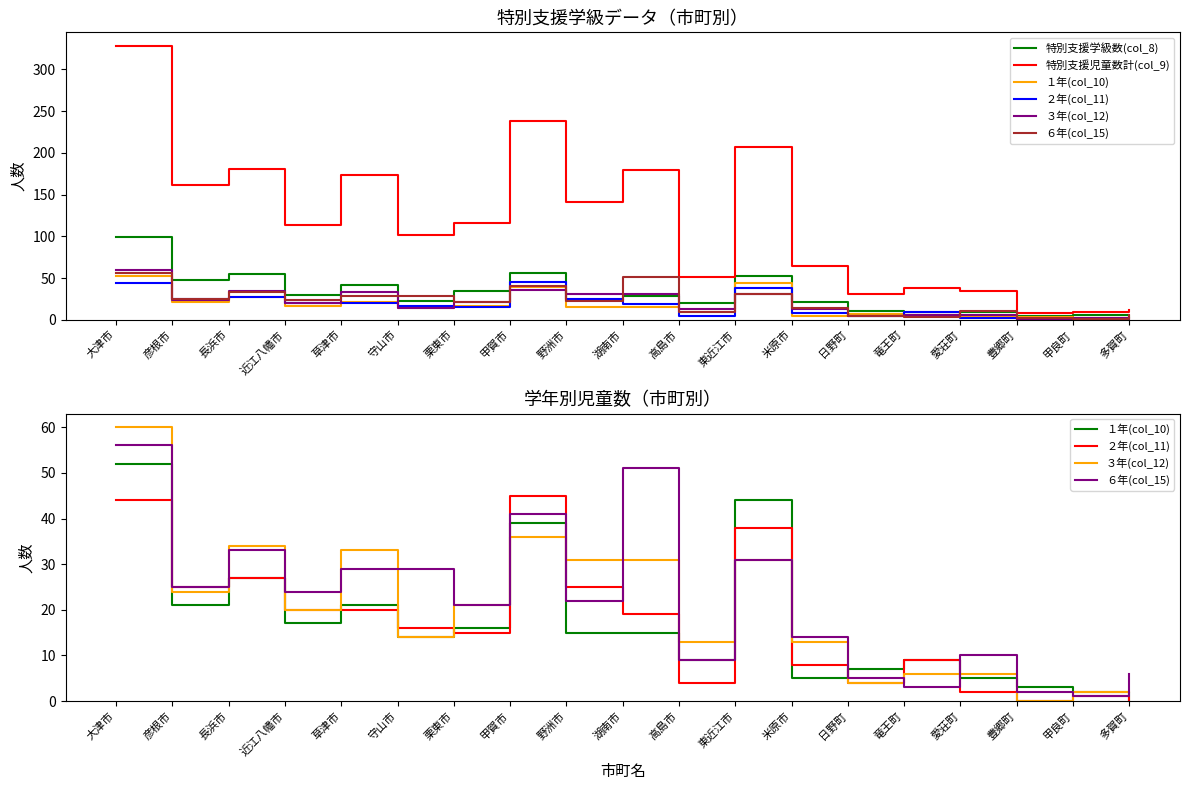

What is the label of the 3rd point from the left?

長浜市